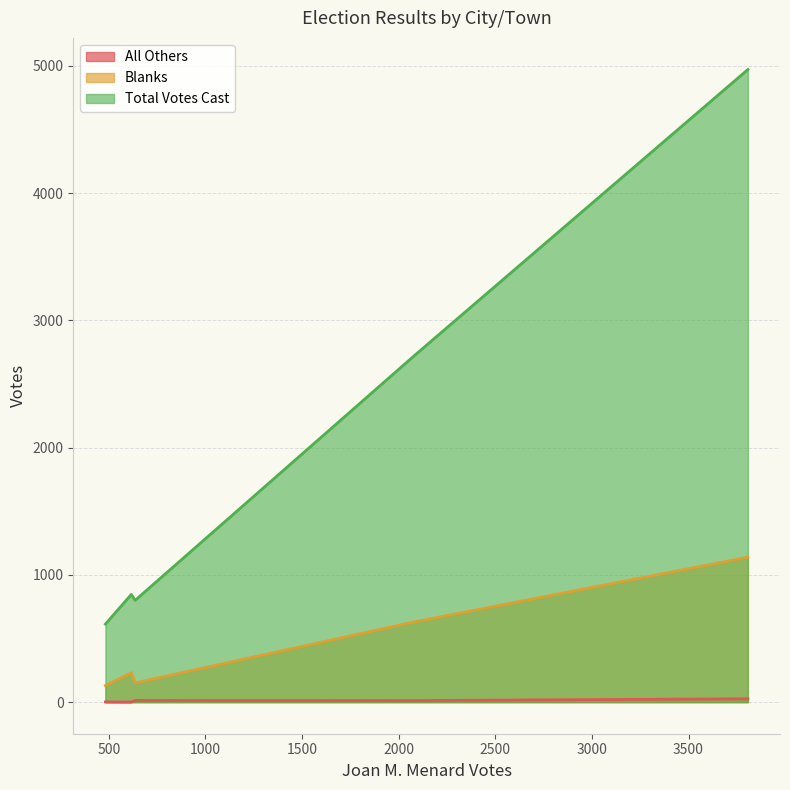

What is the highest value of the Blanks series?

1139